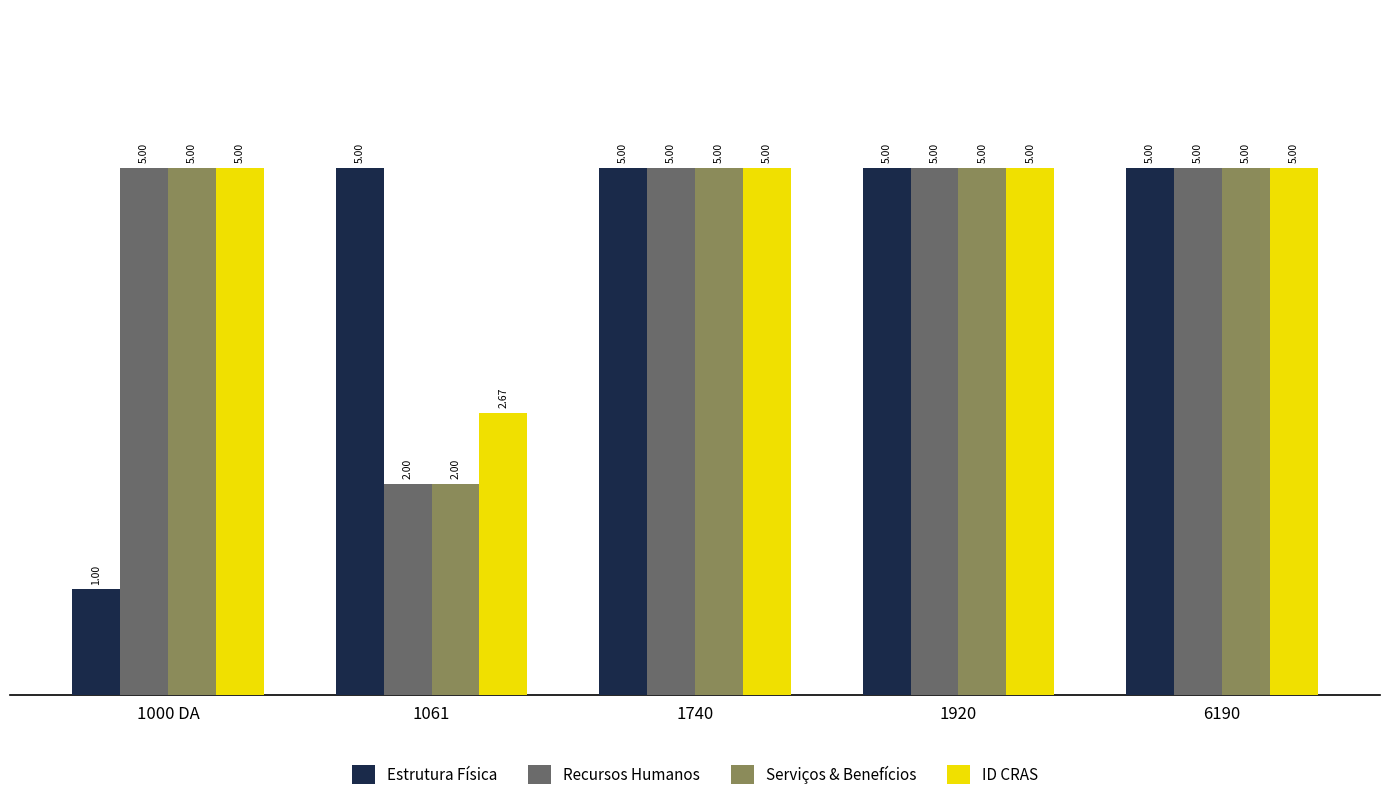

What is the average value of the Serviços & Benefícios series?

4.4